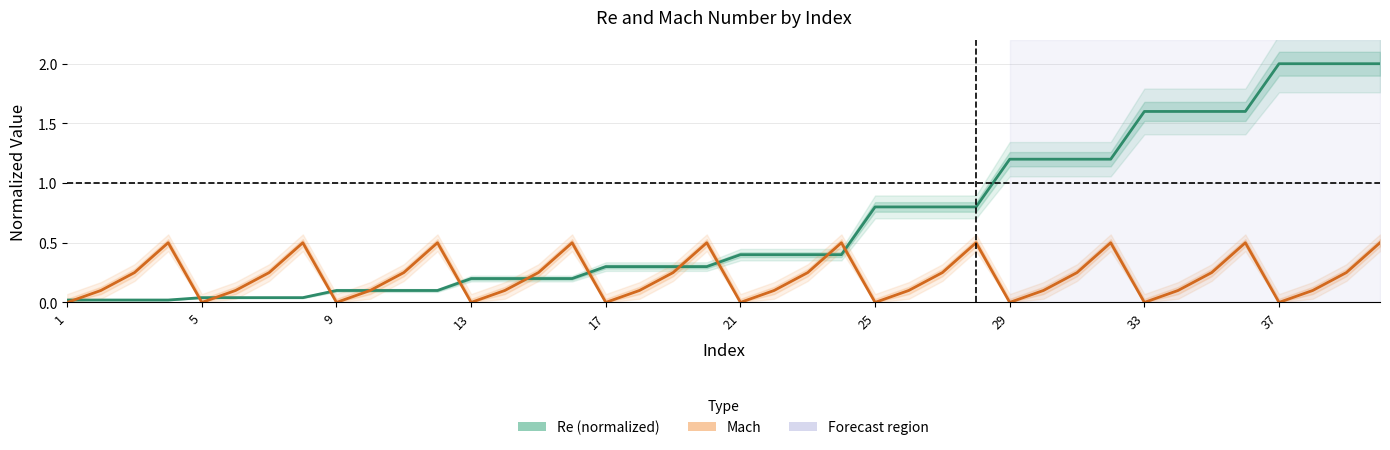

Which series has the largest total across all categories?

Re (normalized)